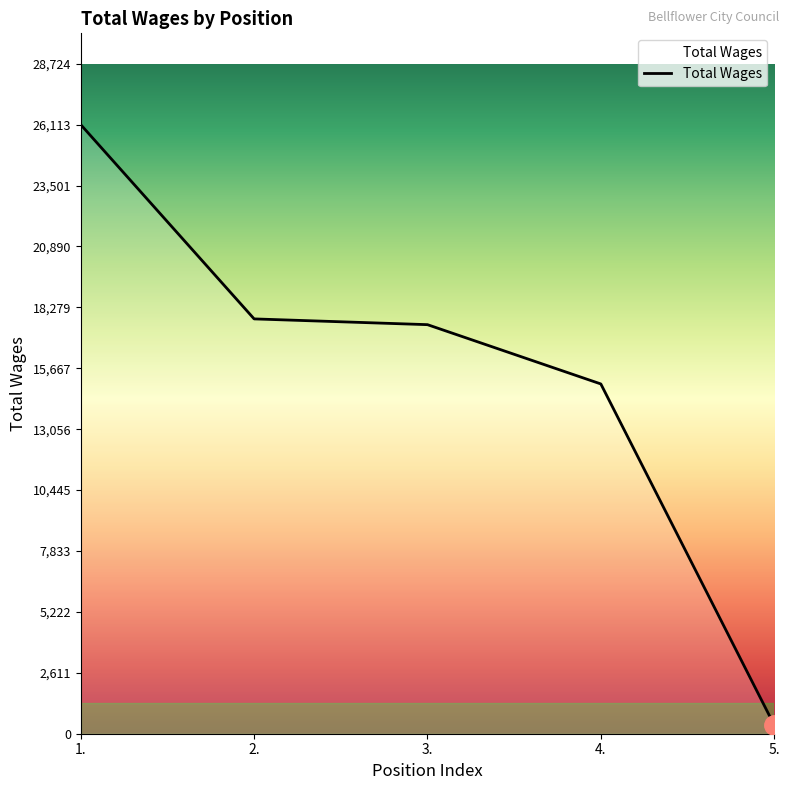

What is the smallest value displayed?

373